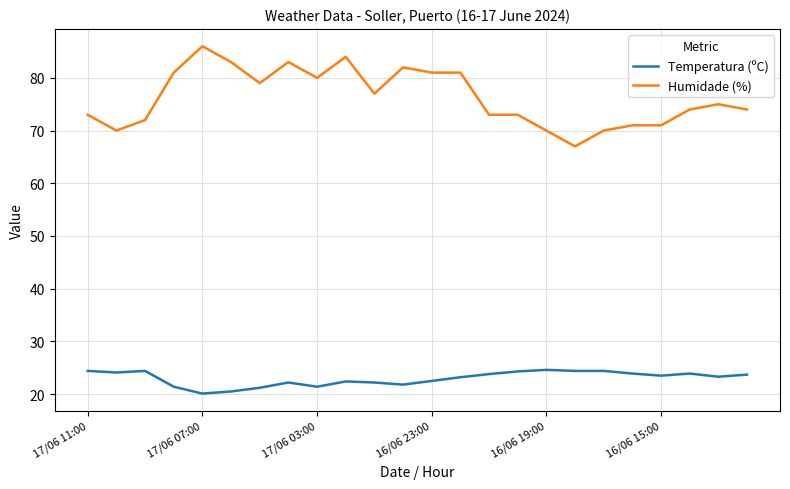

Is this an area chart (filled region under the line)?

No